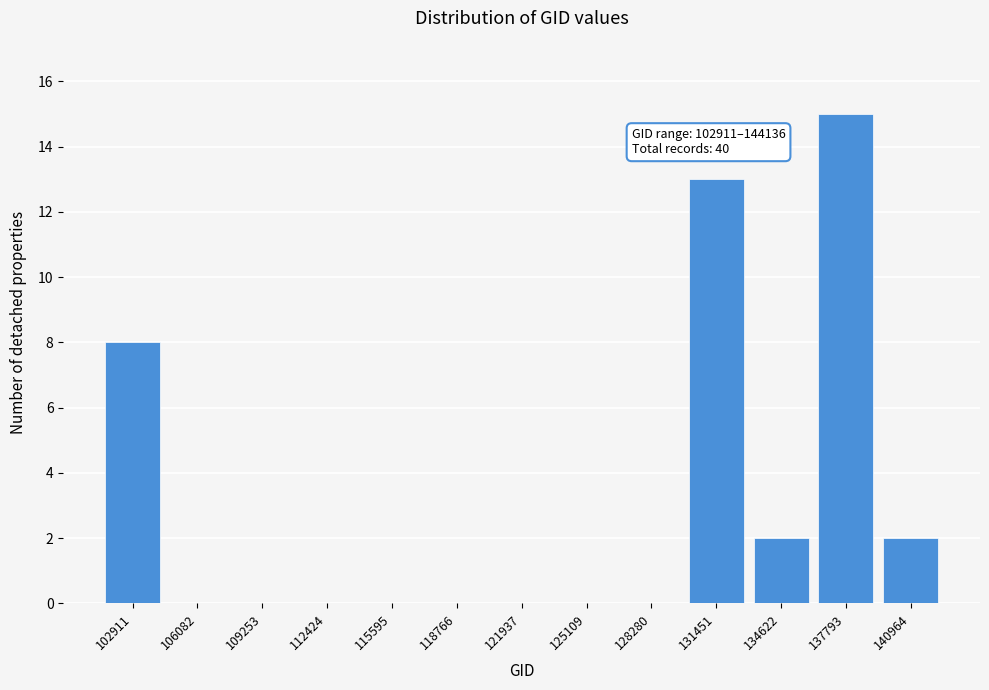

Reading left to right, extract all data points from this chart.

102911=8	106082=0	109253=0	112424=0	115595=0	118766=0	121937=0	125109=0	128280=0	131451=13	134622=2	137793=15	140964=2